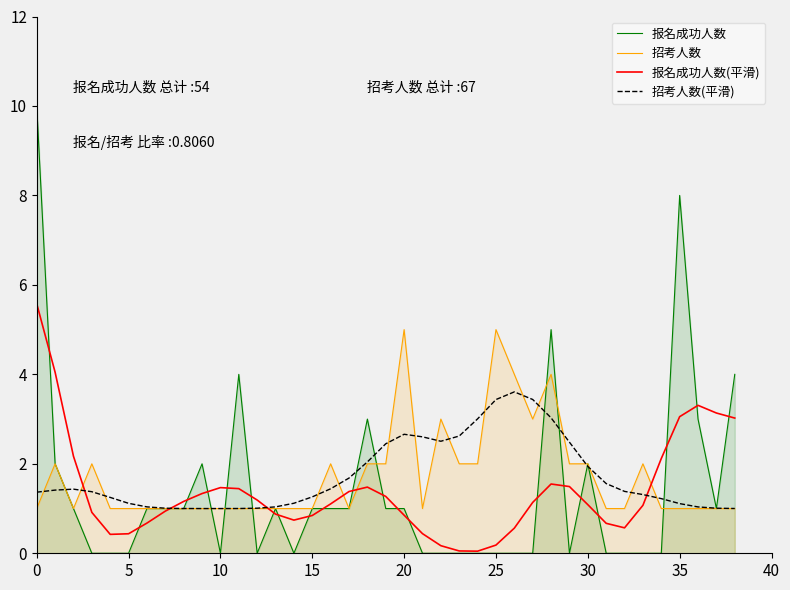

What is the spread (max minus min) of values at 30?

0.9